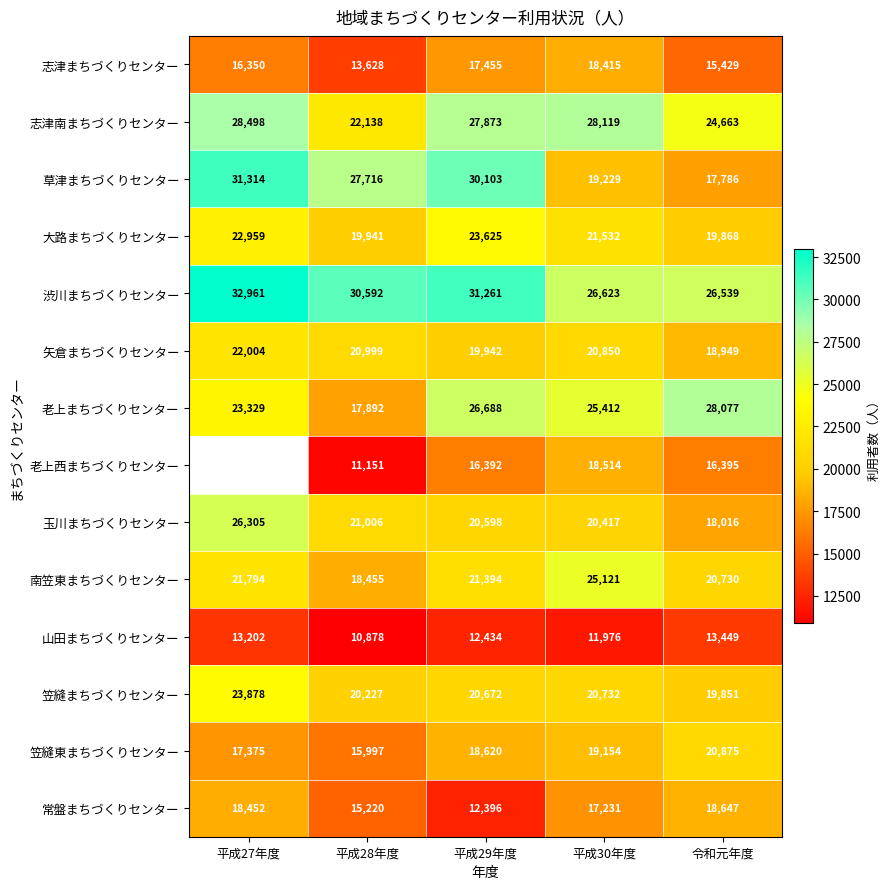

List the labels in order of 南笠東まちづくりセンター value, largest first.

平成30年度, 平成27年度, 平成29年度, 令和元年度, 平成28年度